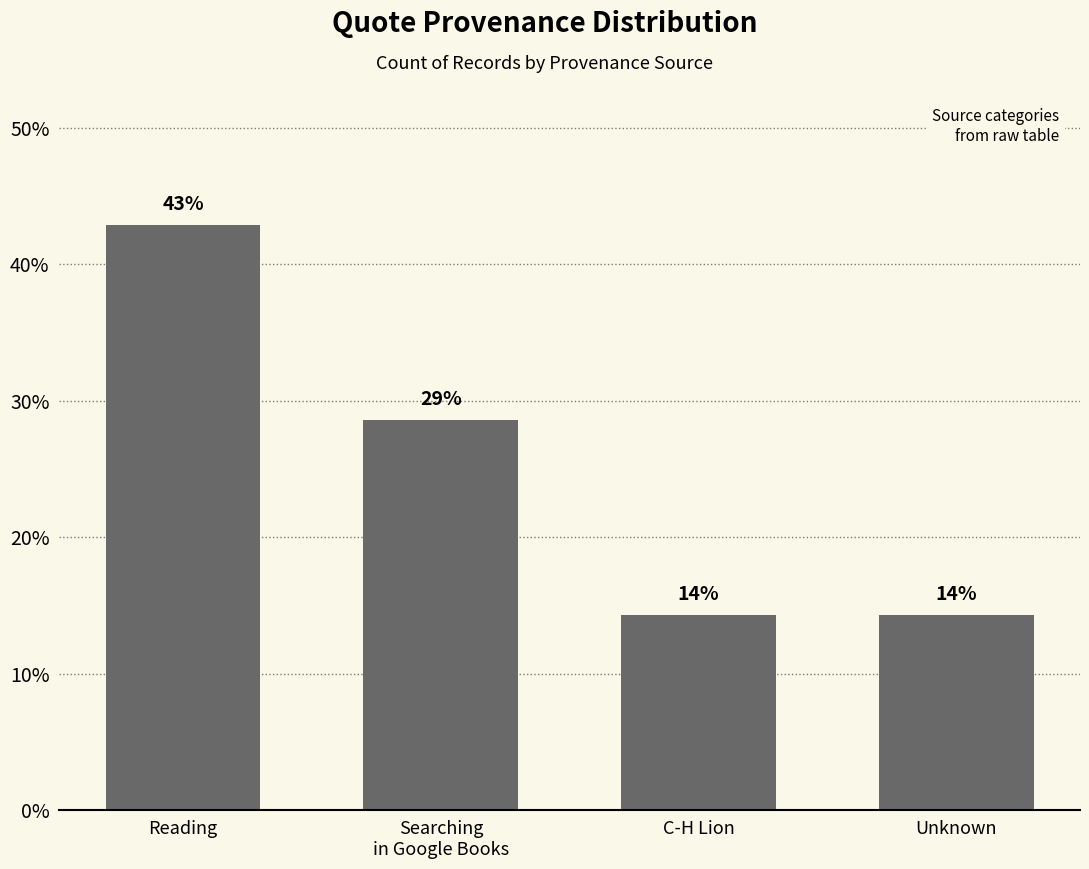

How many bars are there in total?

4